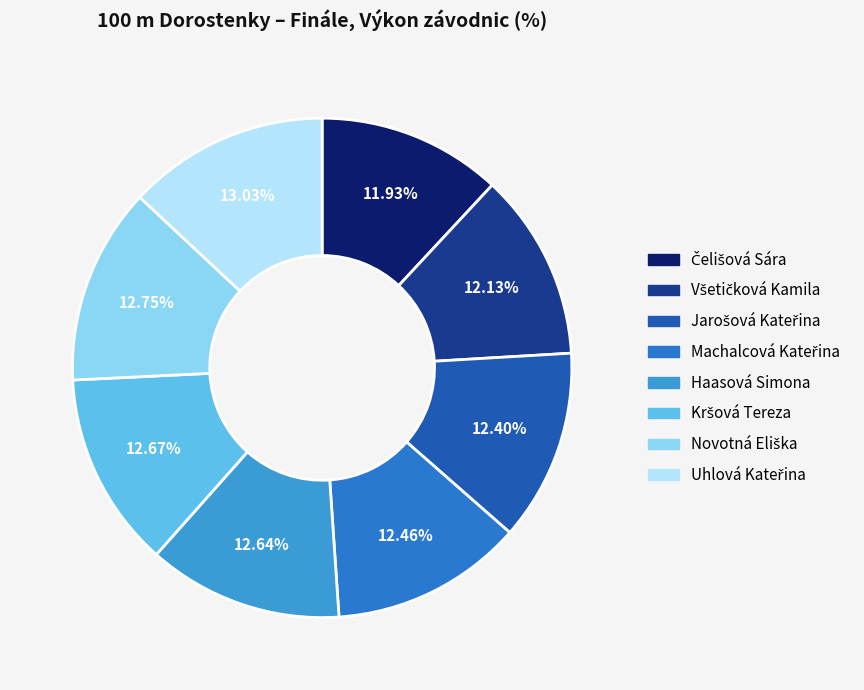

To the nearest percent, what is the combined percentage of Uhlová Kateřina and Jarošová Kateřina?

25%